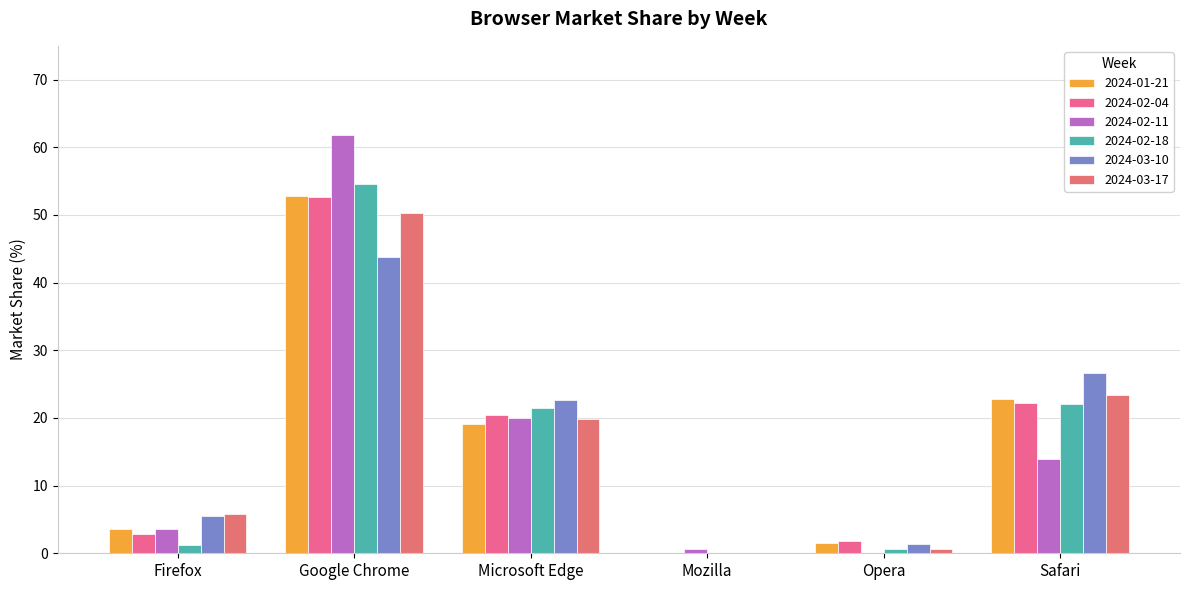

How many series are shown in this chart?

6